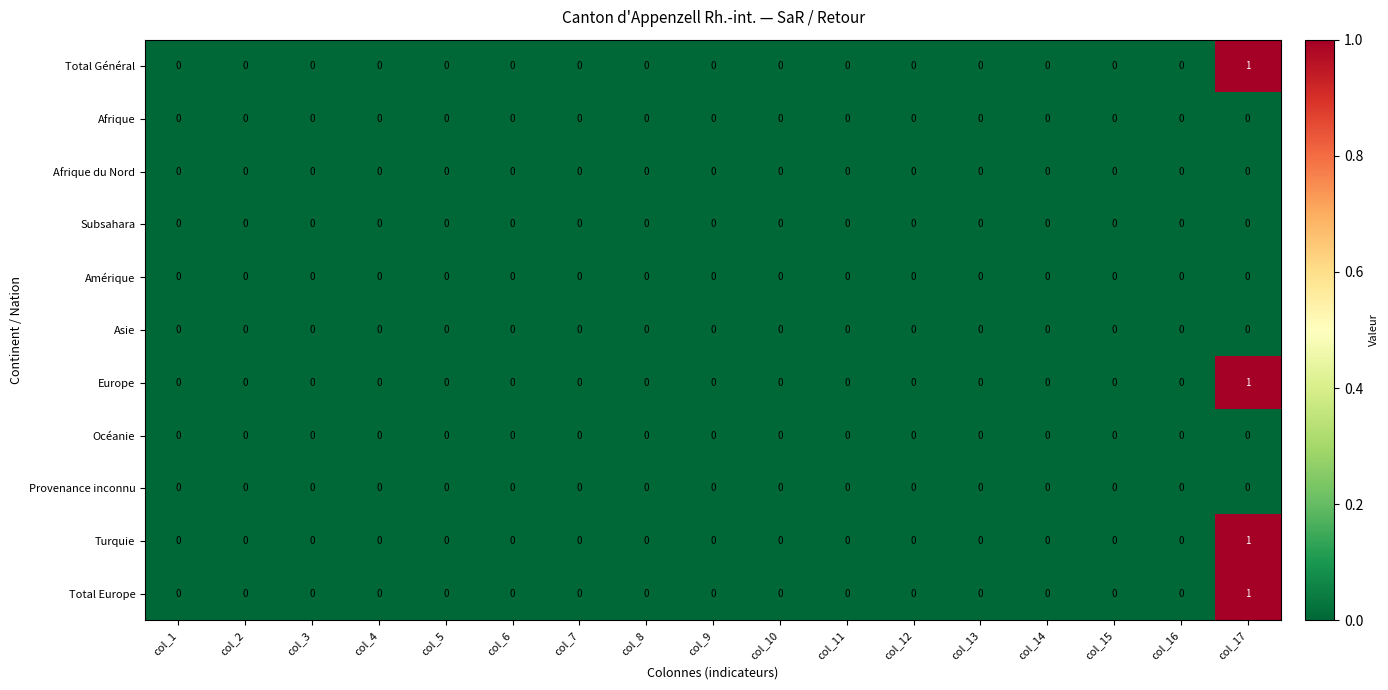

The value of Europe at col_3 is 0. True or false?

True